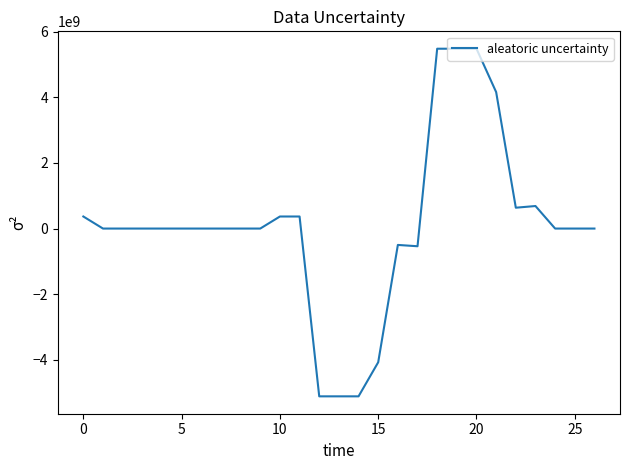

What is the difference between the maximum and minimum values?

10590204260.8